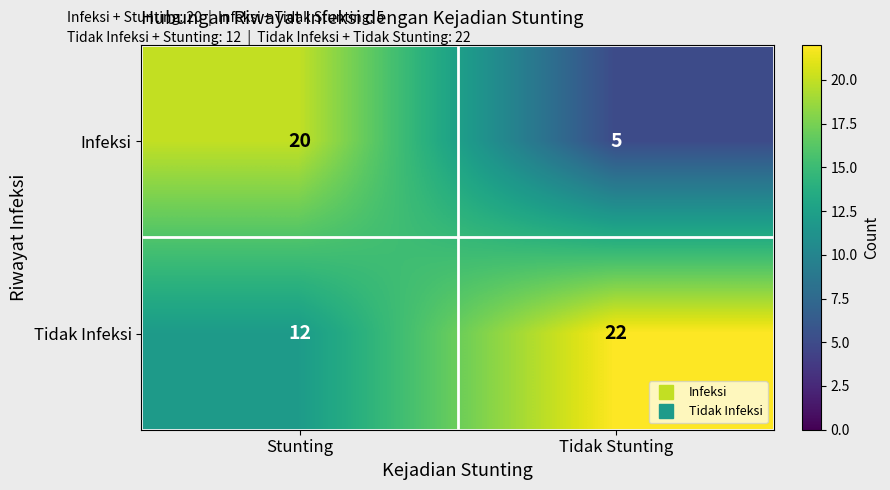

What is the greatest value displayed?

22